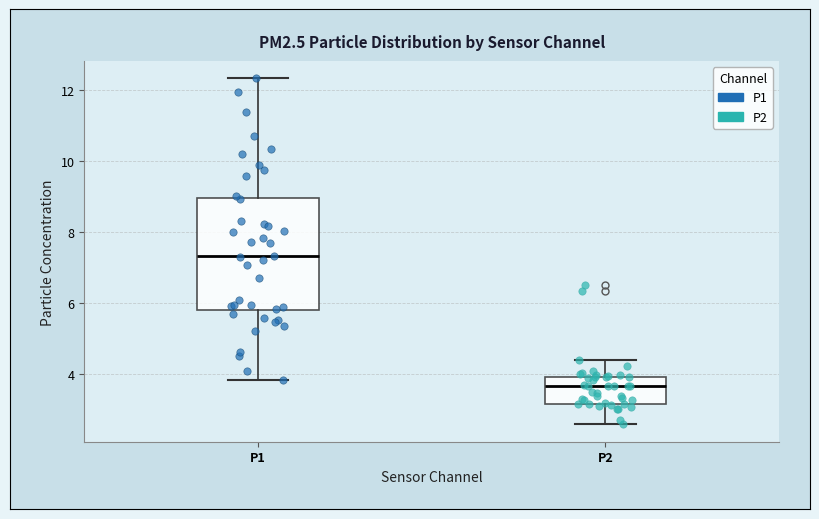

Reading left to right, transcribe this box plot: for each box, give where its median line is, the range the box spans, and where its two whiskers end, as read against the y-axis. The values are not printed on the chart, so give them approximately, as read against the axis.

P1: median 7.4, box 5.8 to 9.0, whiskers 3.8 to 12.4
P2: median 3.6, box 3.2 to 4.0, whiskers 2.6 to 4.4